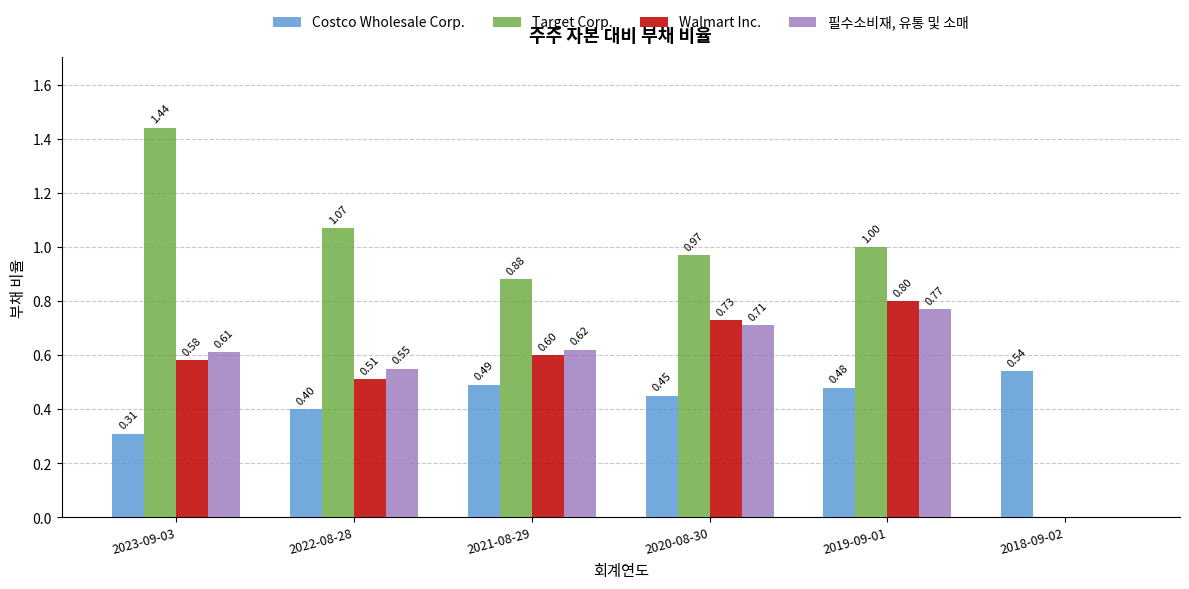

Between 2022-08-28 and 2018-09-02, which series saw the biggest shift?

Target Corp.